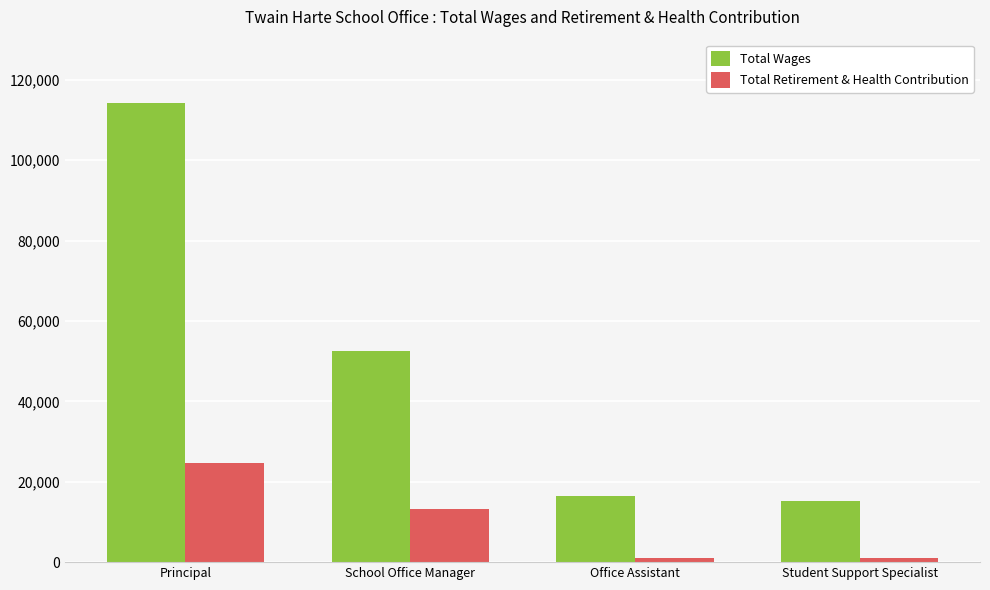

The Total Wages series shows 16542 at Office Assistant. True or false?

True